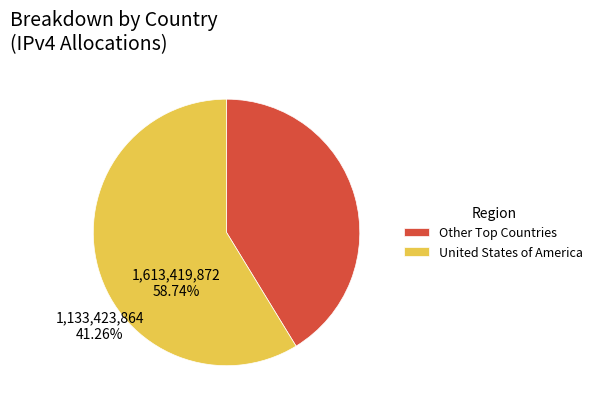

Is it true that United States of America is 59% of the pie?

True